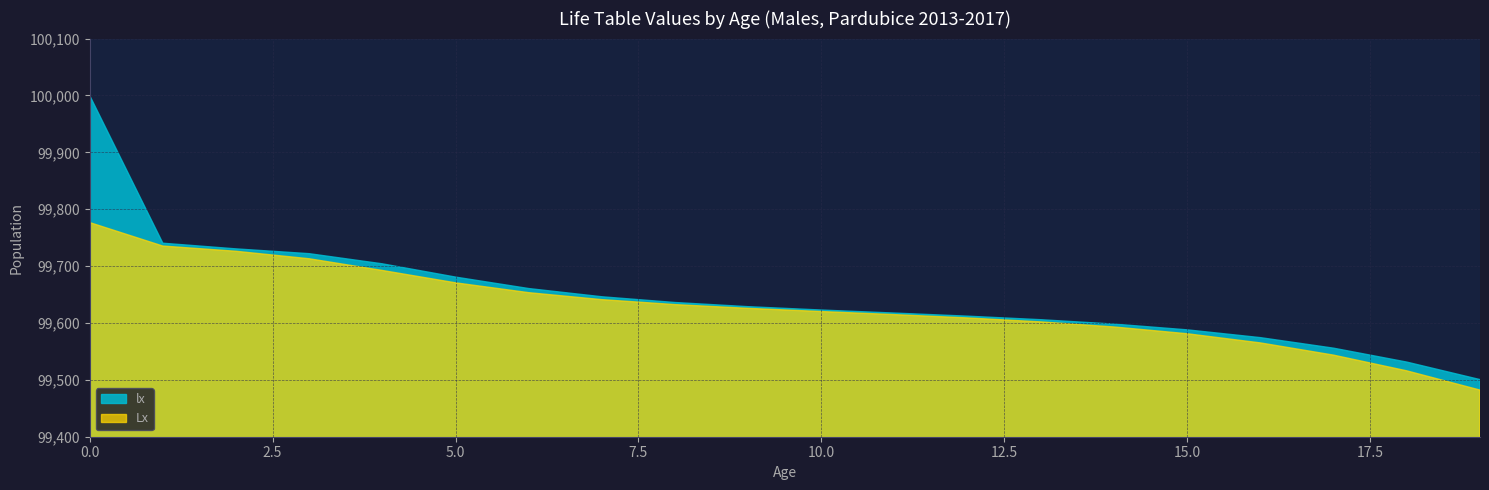

True or false: Lx has more than 2 points higher than both neighbors.

False